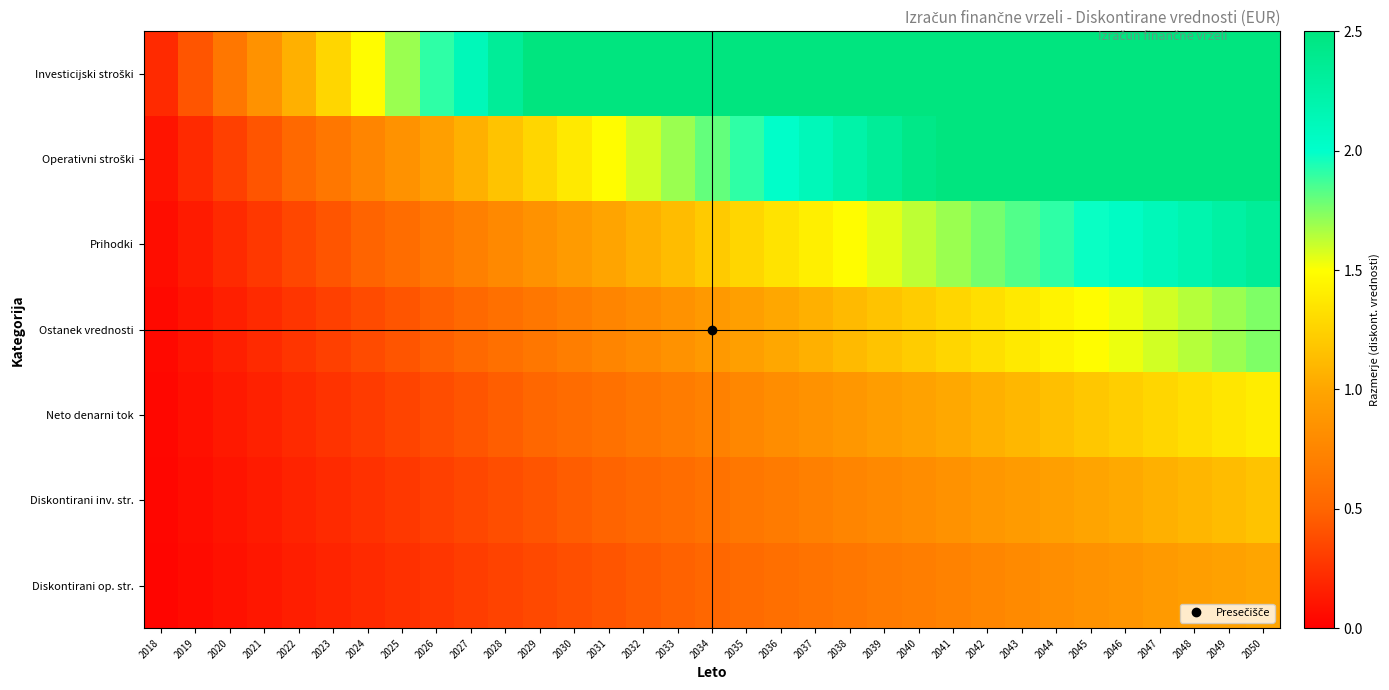

Which has a higher value, 2033 or 2030?

2033